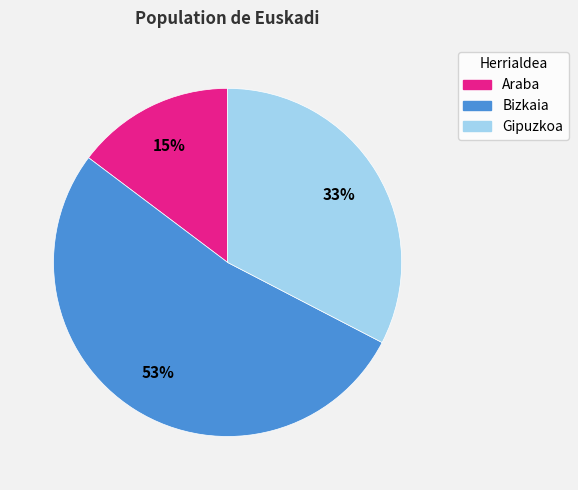

To the nearest percent, what percentage of the pie is Araba?

15%